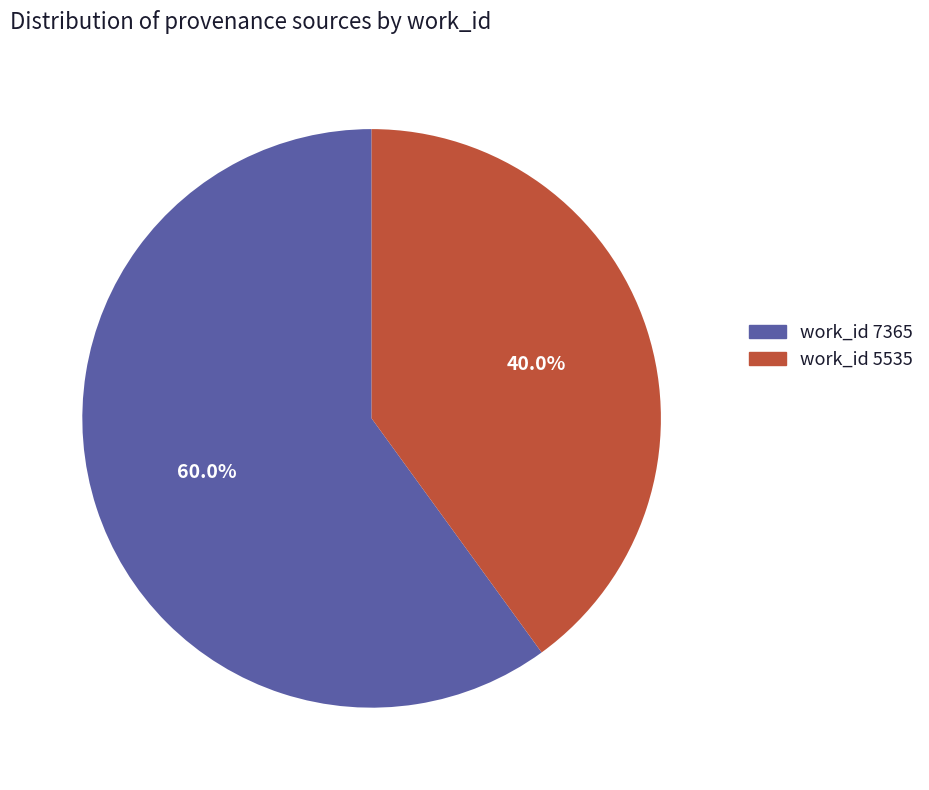

Which category has the smallest portion of the pie?

work_id 5535